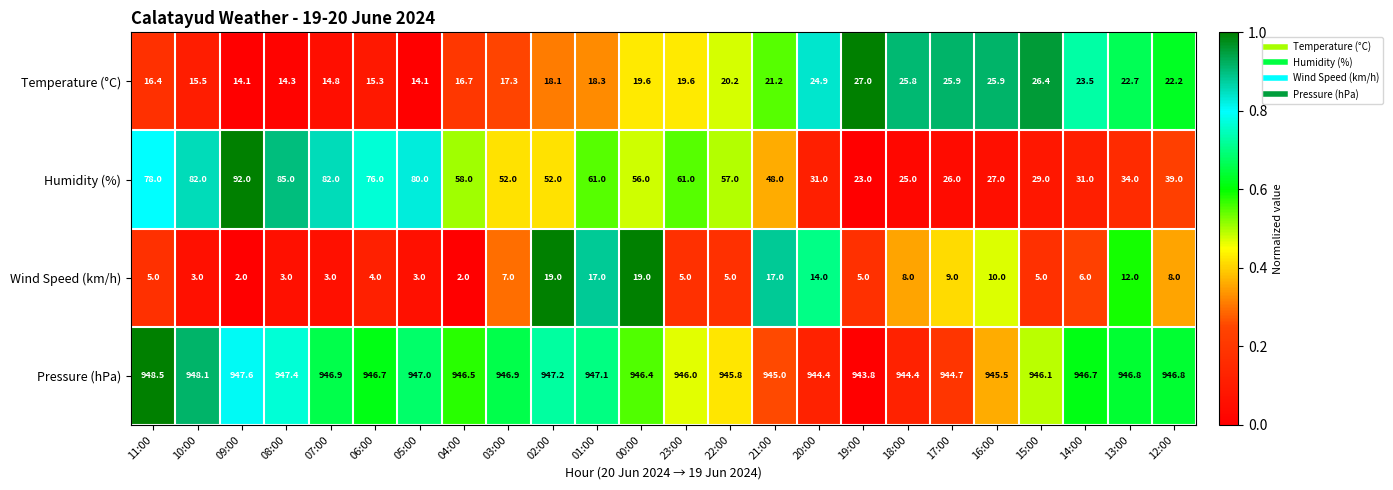

List the series in order of their peak value, lowest first.

Wind Speed (km/h), Temperature (°C), Humidity (%), Pressure (hPa)